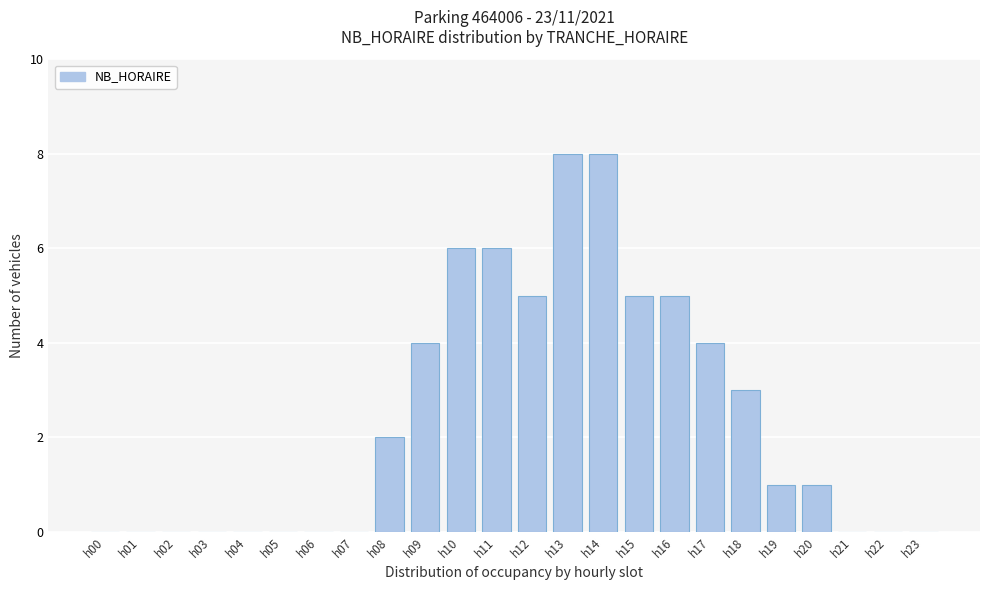

Reading left to right, extract all data points from this chart.

h00=0	h01=0	h02=0	h03=0	h04=0	h05=0	h06=0	h07=0	h08=2	h09=4	h10=6	h11=6	h12=5	h13=8	h14=8	h15=5	h16=5	h17=4	h18=3	h19=1	h20=1	h21=0	h22=0	h23=0